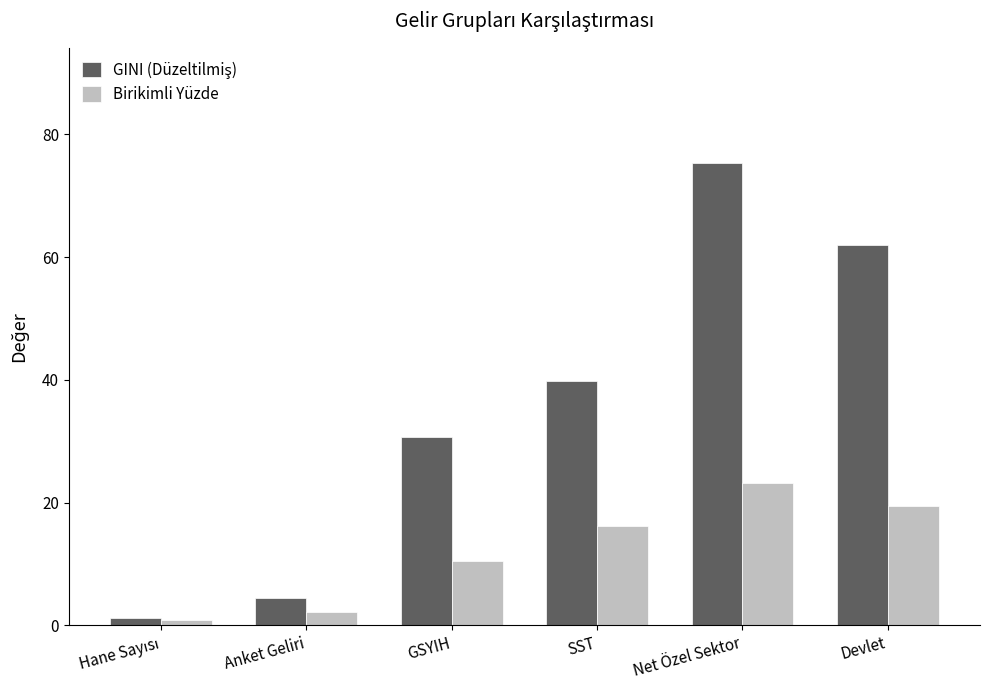

Are the bars horizontal?

No